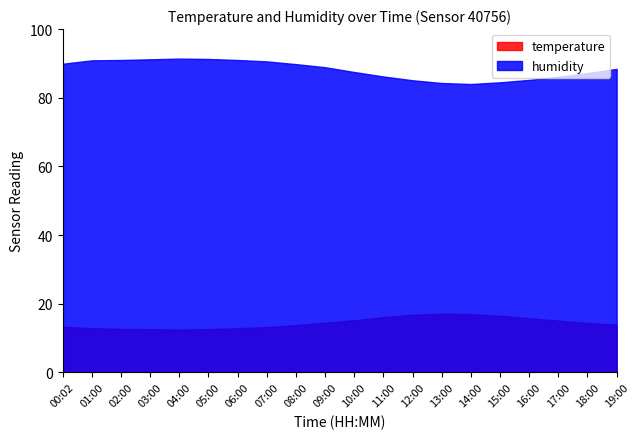

What is the spread (max minus min) of values at 08:00?

76.0